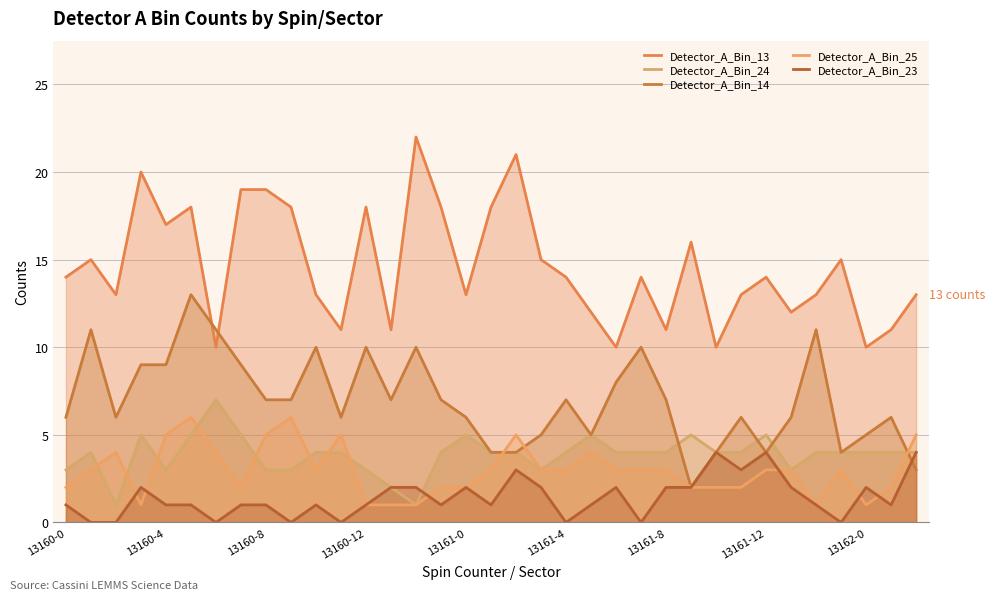

True or false: Detector_A_Bin_24 and Detector_A_Bin_13 cross at least once.

False